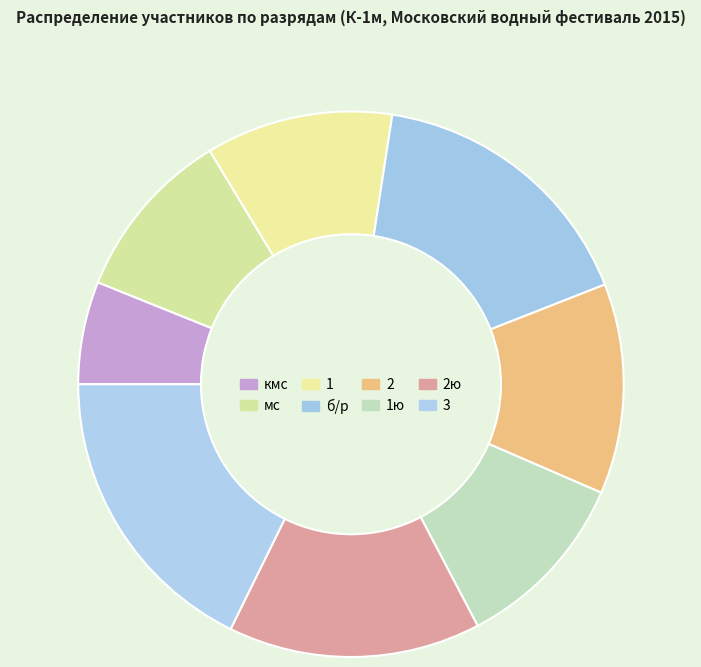

To the nearest percent, what is the difference between the 1 and 3 slice percentages?

7%